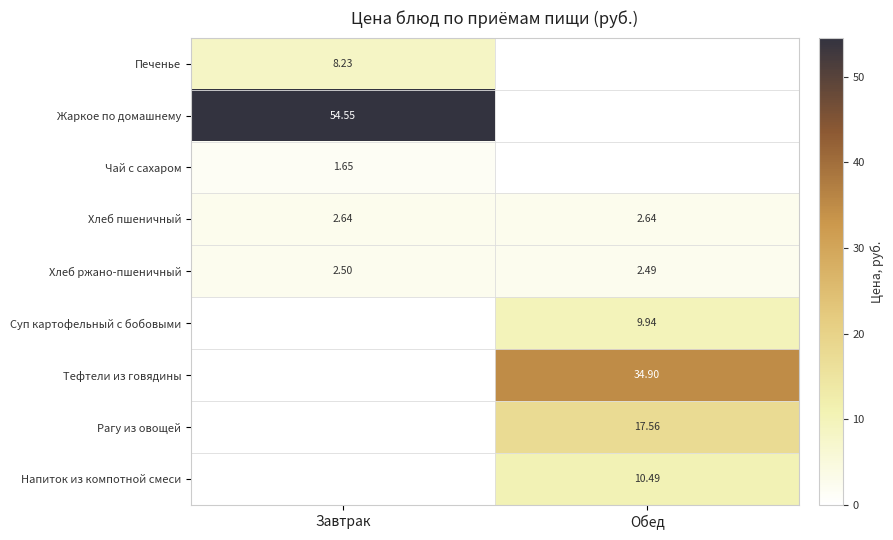

List the labels in order of Хлеб ржано-пшеничный value, smallest first.

Обед, Завтрак